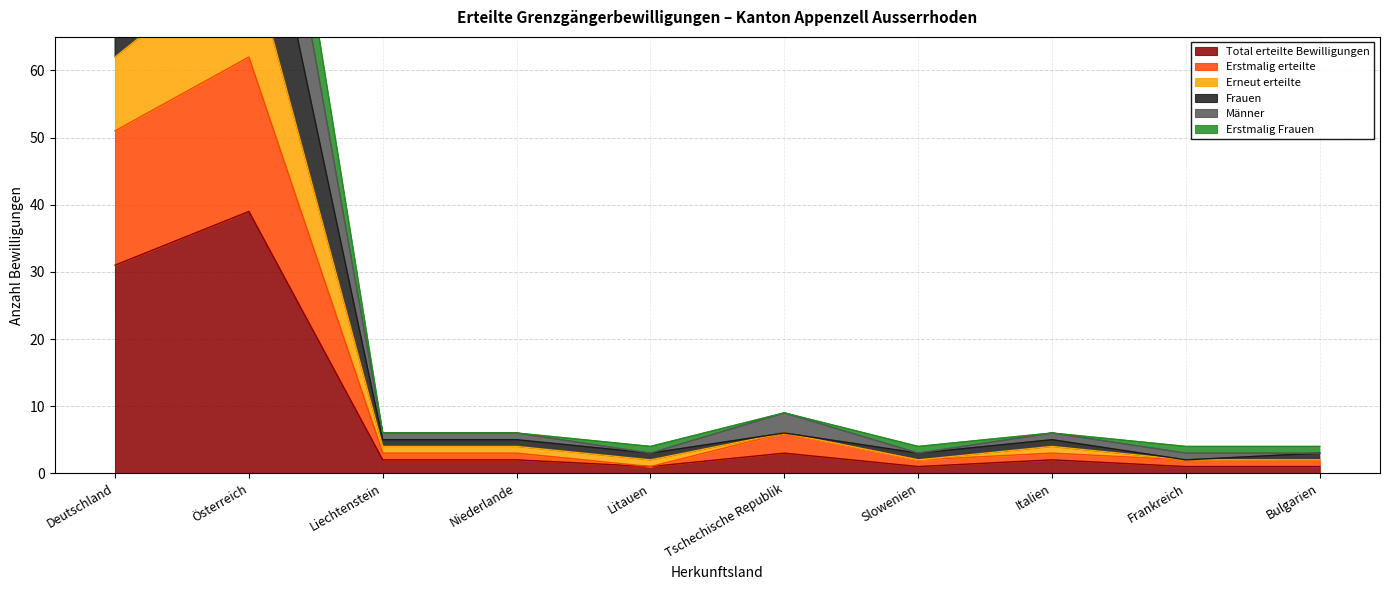

At which label does Total erteilte Bewilligungen reach its peak?

Österreich